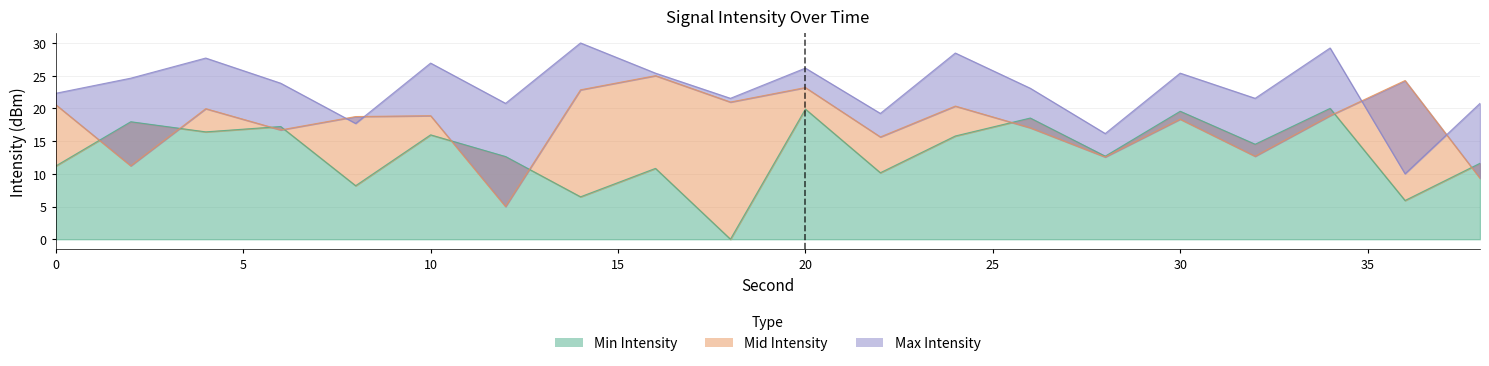

True or false: Mid Intensity and Max Intensity cross at least once.

True